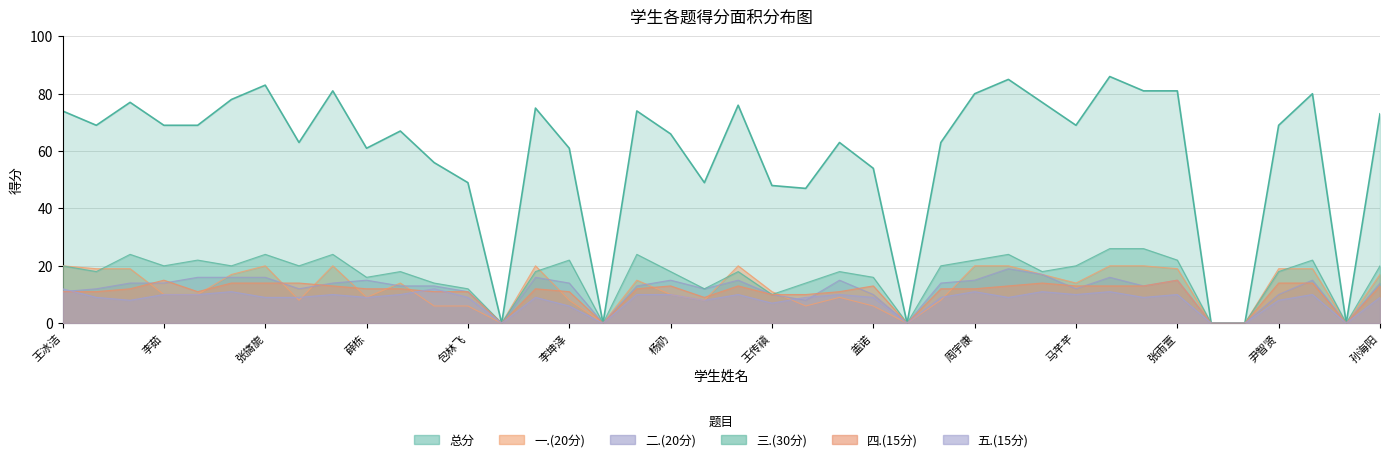

The 总分 series shows 93 at 薛文骏. True or false?

False